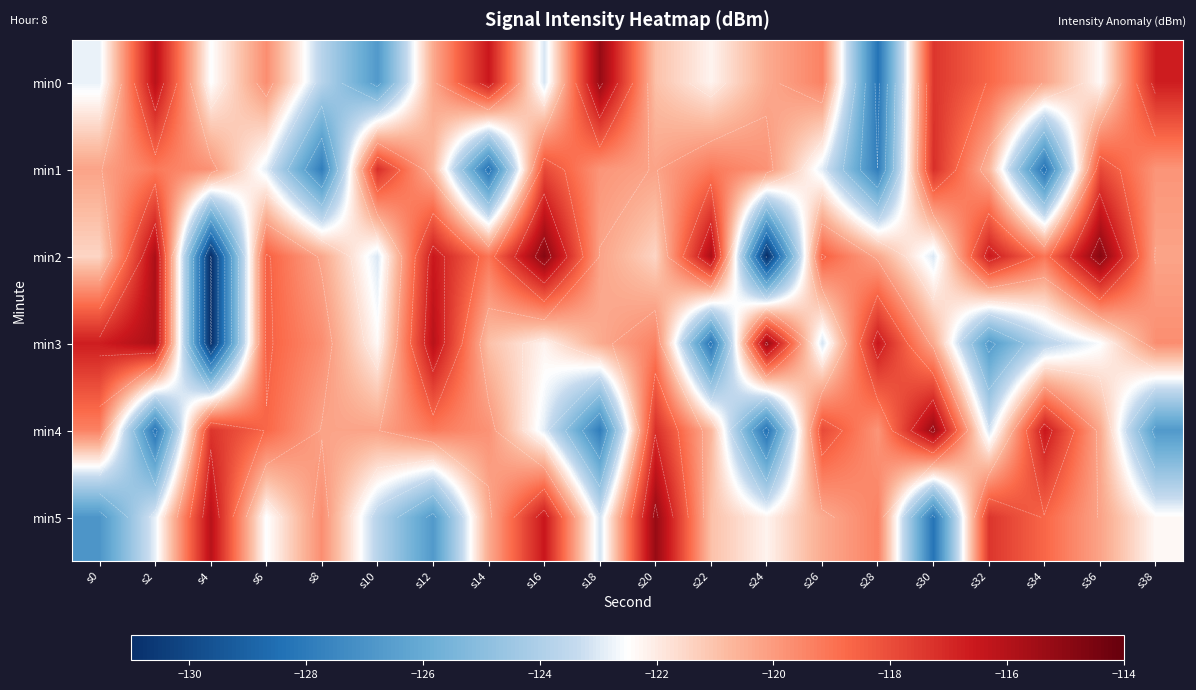

Between s2 and s4, which is larger?

s2